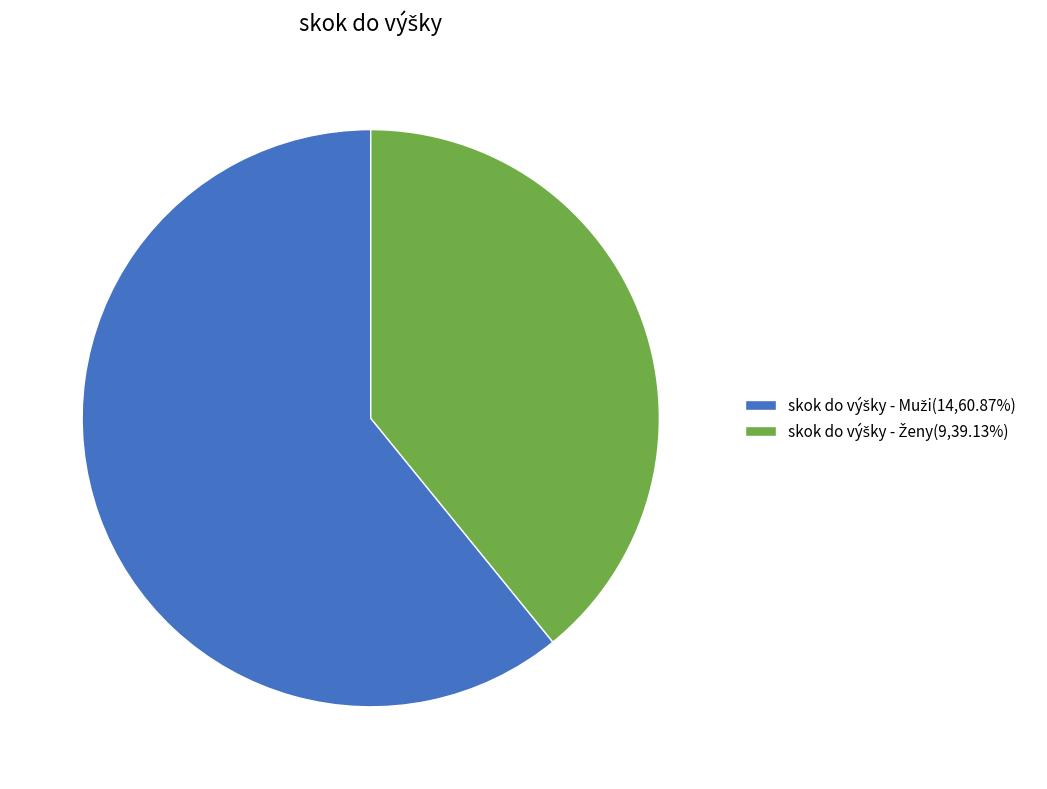

Is there a majority slice in this chart?

Yes